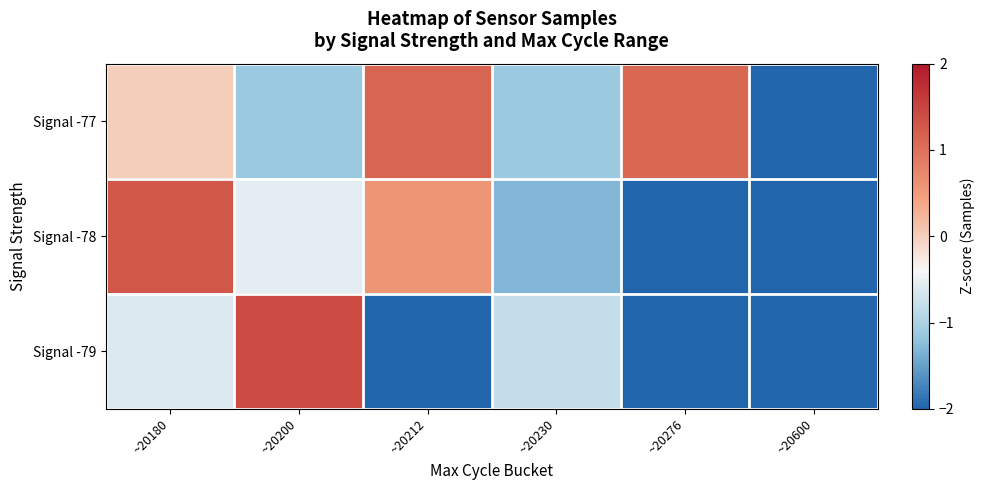

Reading left to right, transcribe all the data shown in this chart.

Signal -77: ~20180=0.0	~20200=-1.1	~20212=1.1	~20230=-1.1	~20276=1.1	~20600=-605.0
Signal -78: ~20180=1.3	~20200=-0.6	~20212=0.6	~20230=-1.3	~20276=-598.1	~20600=-598.1
Signal -79: ~20180=-0.6	~20200=1.4	~20212=-1587.8	~20230=-0.8	~20276=-1587.8	~20600=-1587.8